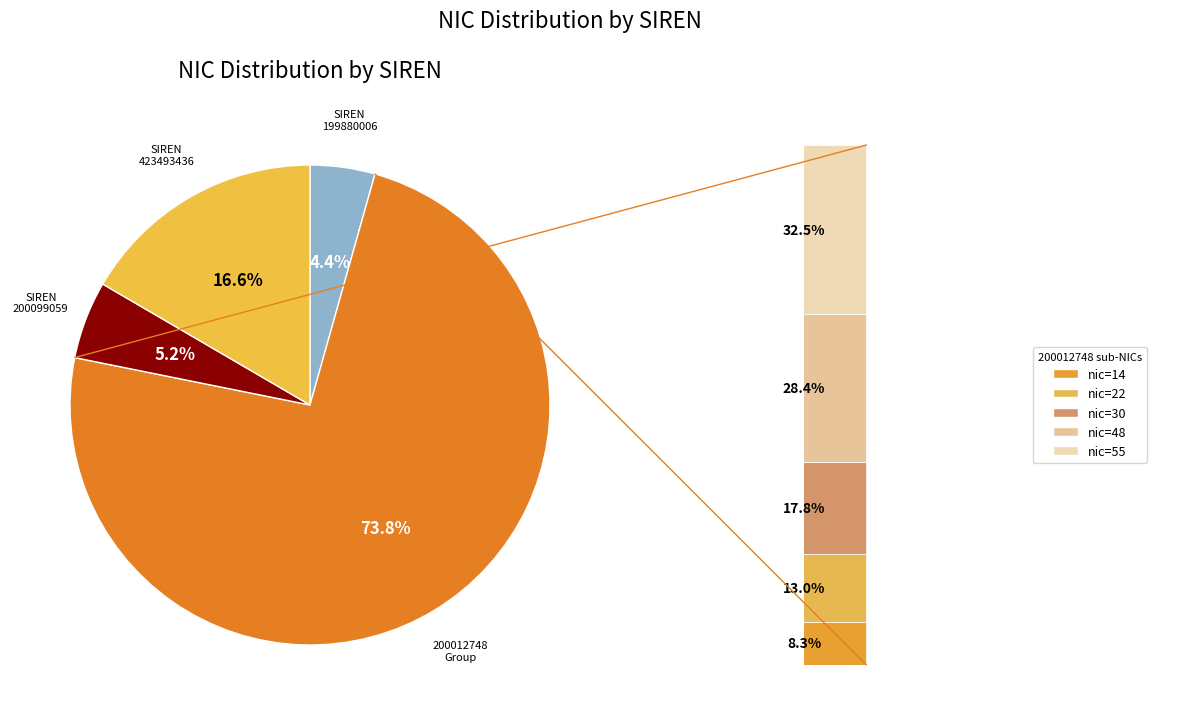

To the nearest percent, what portion does 200012748 (nic=22) represent?

10%